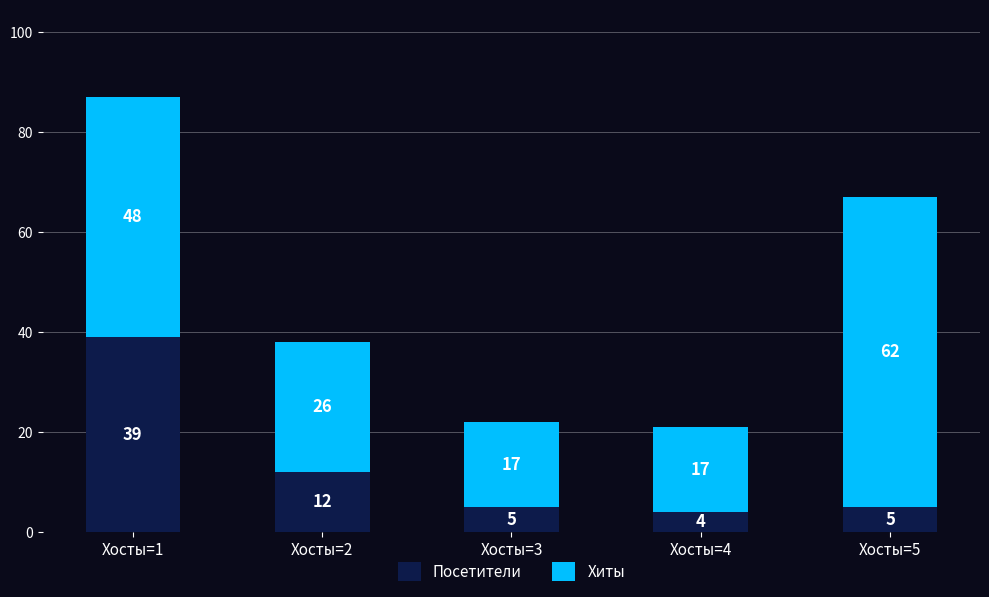

At which category is the sum across all series the highest?

Хосты=1